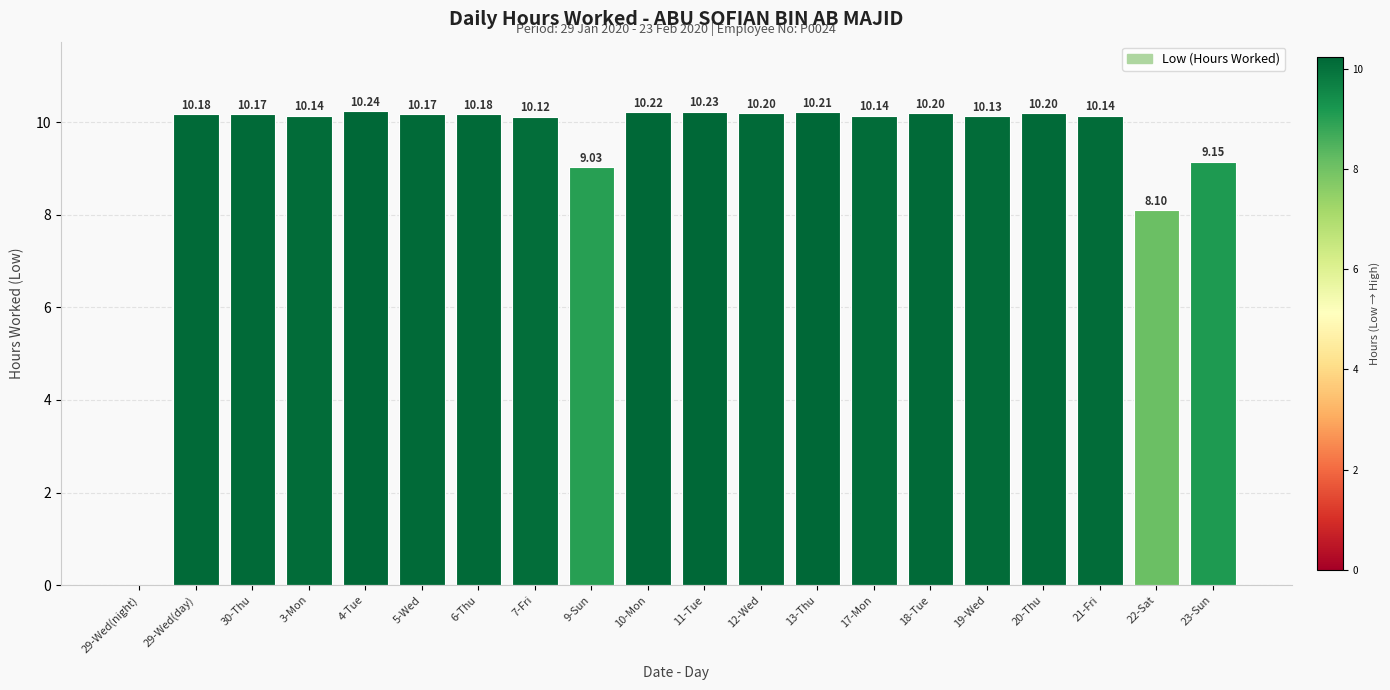

What is the sum of the values at 13-Thu and 21-Fri?

20.4